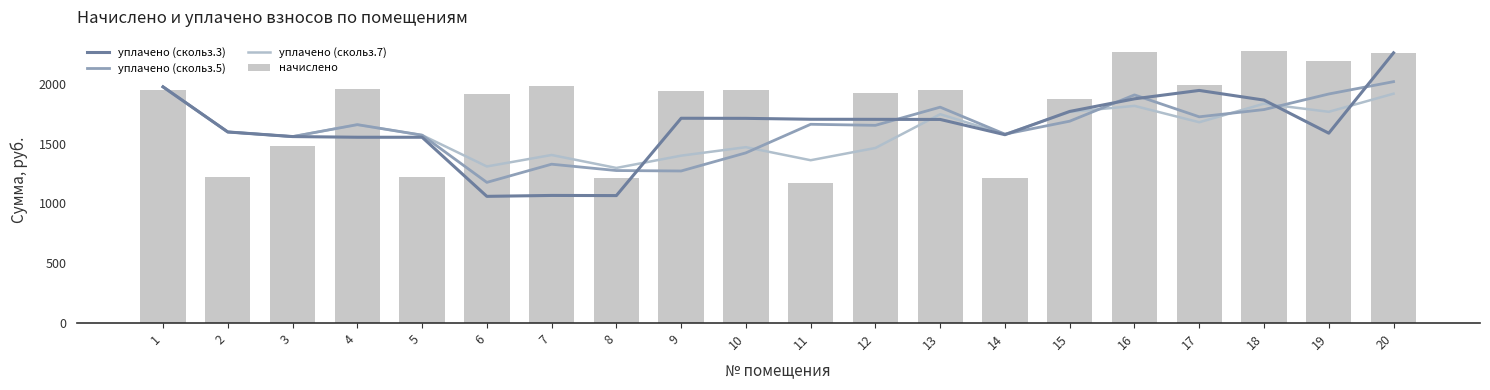

Which series has the largest total across all categories?

начислено